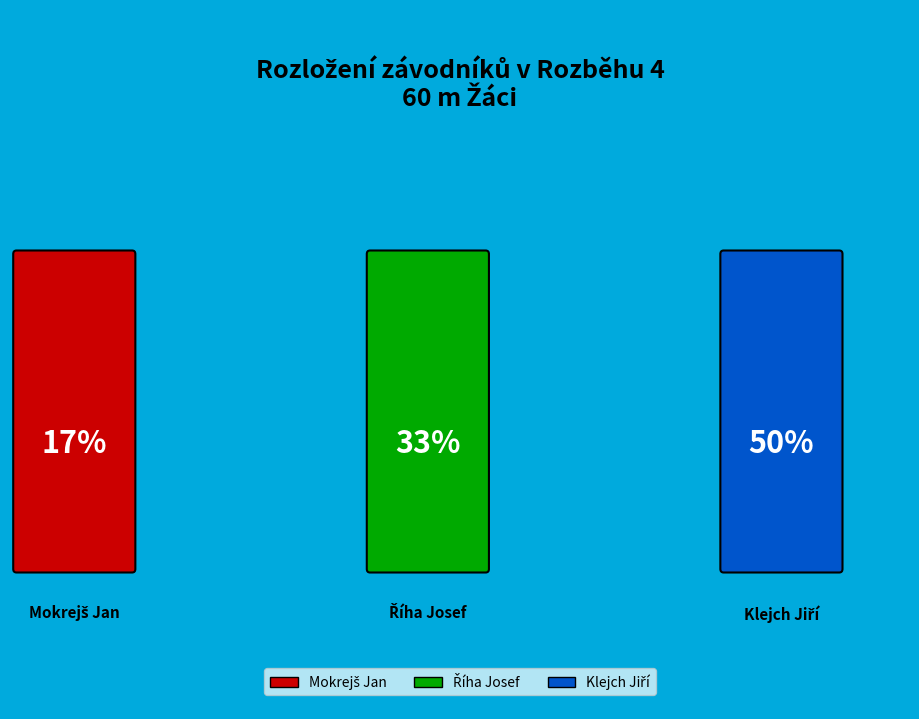

Count the number of slices in the pie.

3